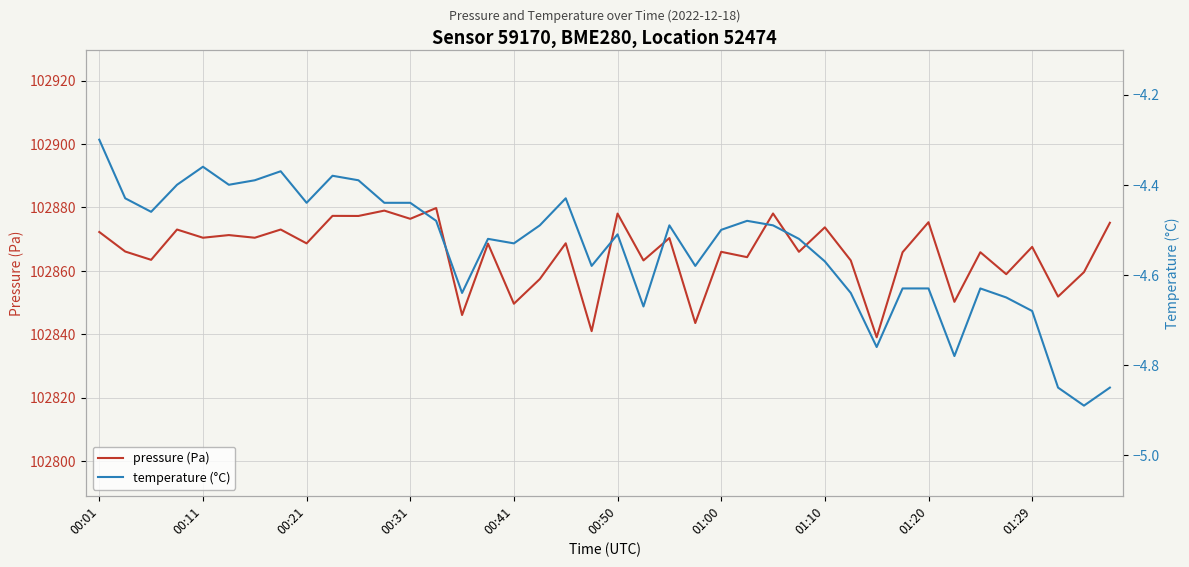

How many interior local peaks does the pressure (Pa) series have?

16